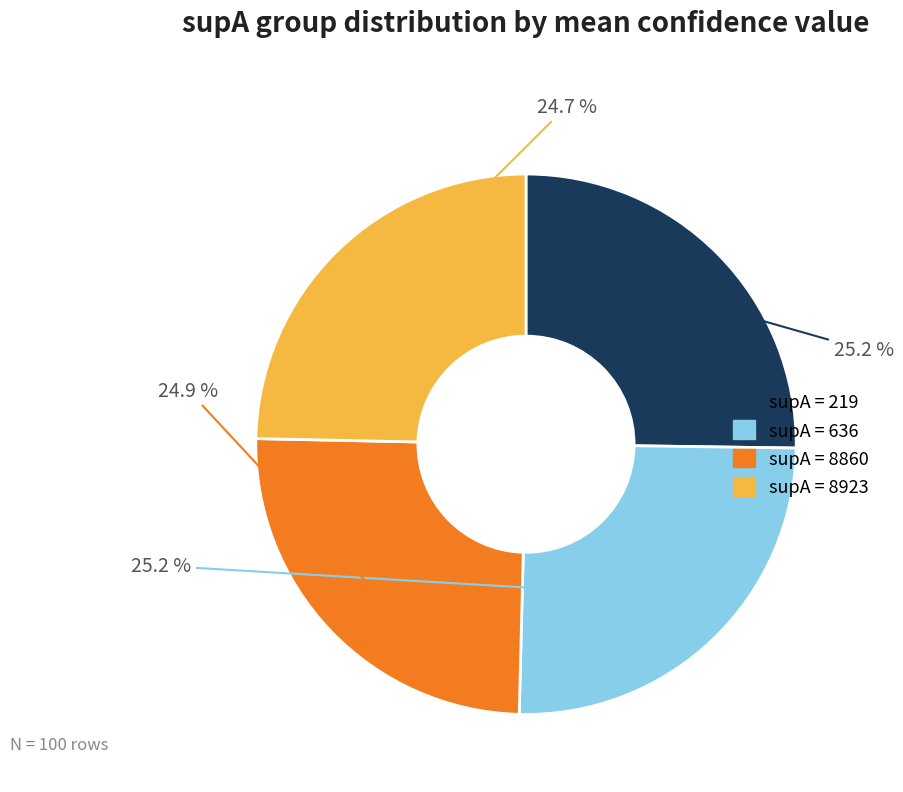

How many slices are in this pie chart?

4